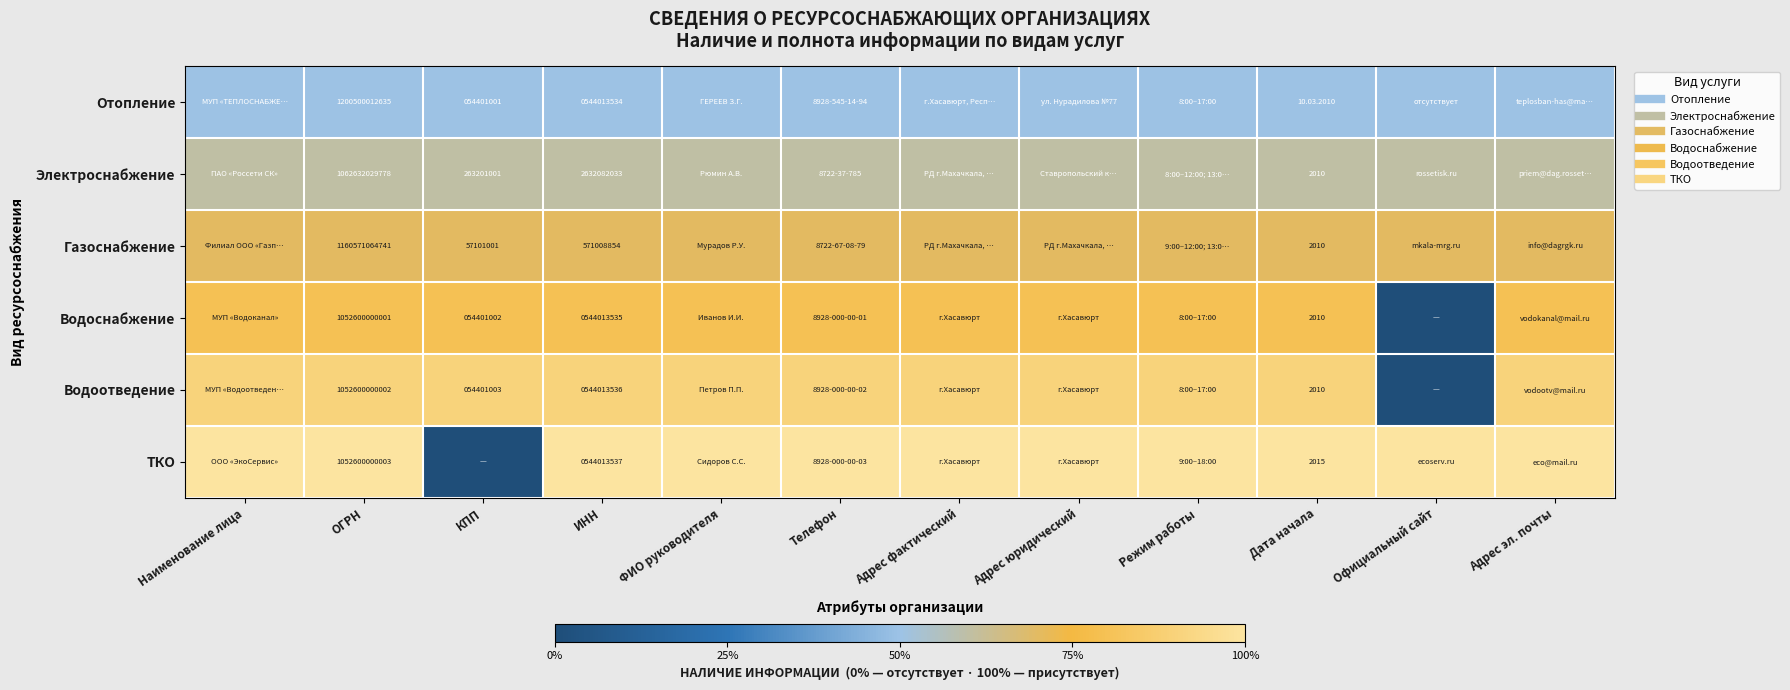

Which category has the highest value across all series?

Наименование лица